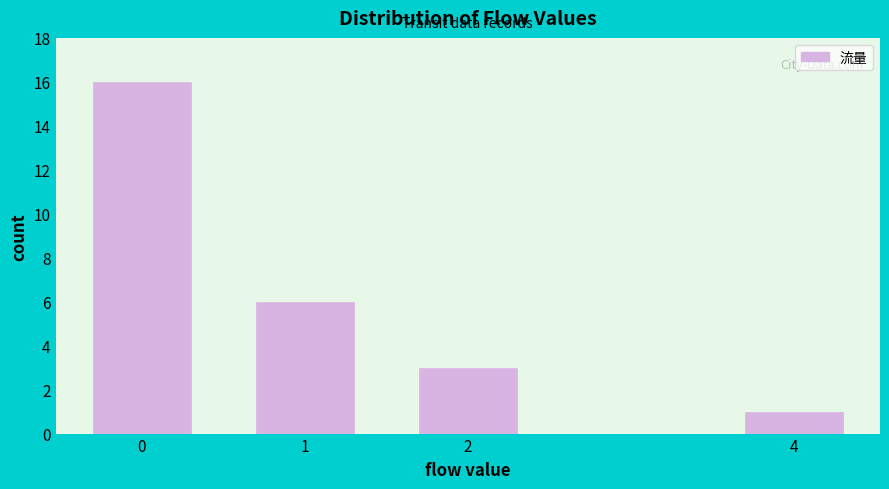

Reading left to right, list all the values displayed in this chart.

16	6	3	1